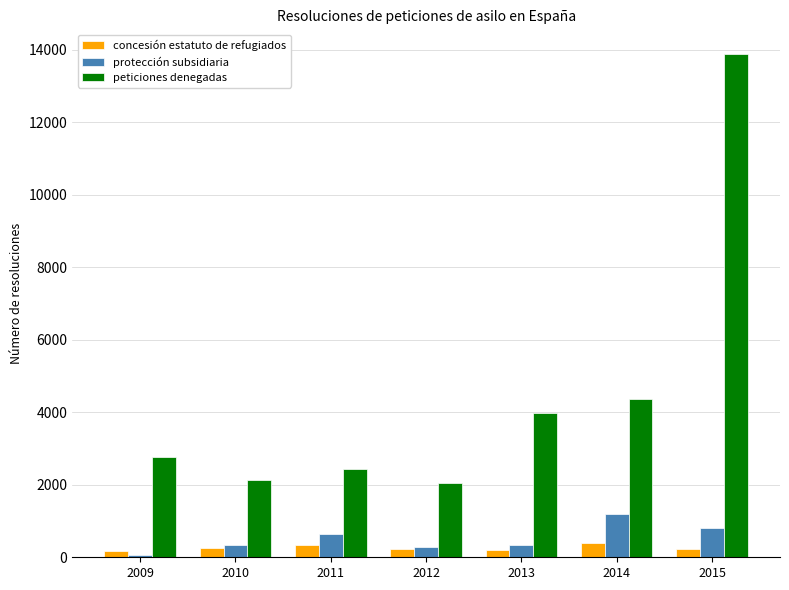

Which series has the largest range (max minus min)?

peticiones denegadas